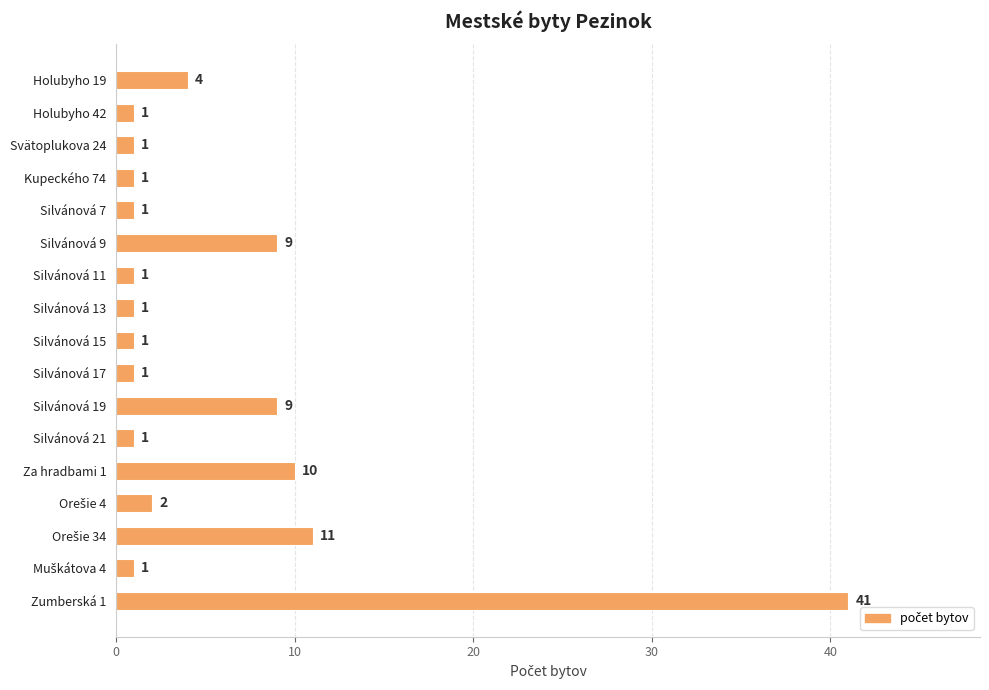

What is the change in value from Silvánová 11 to Silvánová 19?

+8